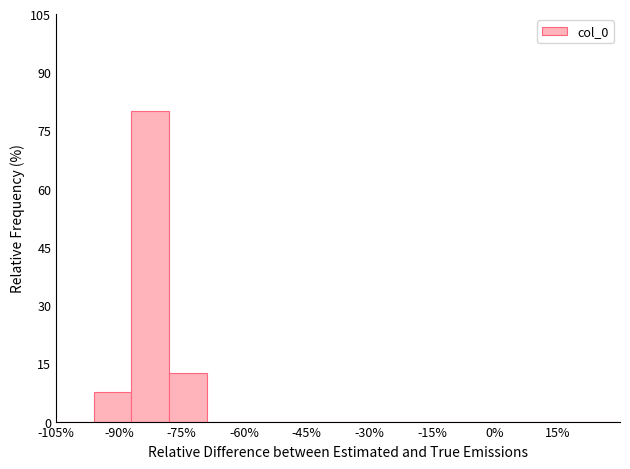

What is the height of the bar covering -78 to -69 on the x-axis? Neither the bar edges nor the heights are printed on the chart, so give them approximately, as read against the axes.

12